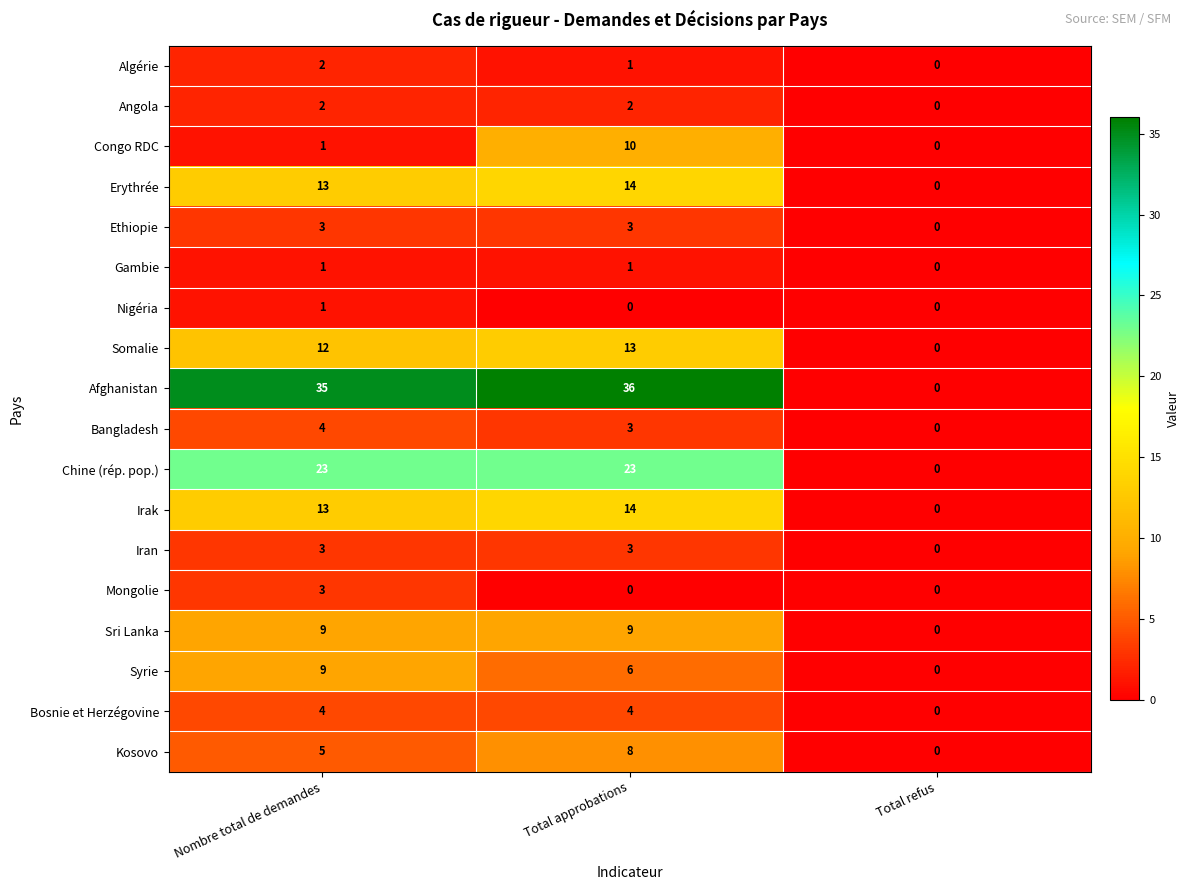

How many distinct data groups are displayed?

18